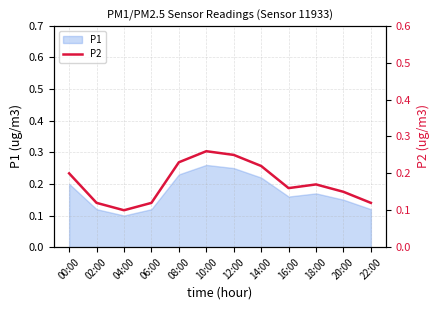

What is the change in value from 08:00 to 16:00?

-0.1